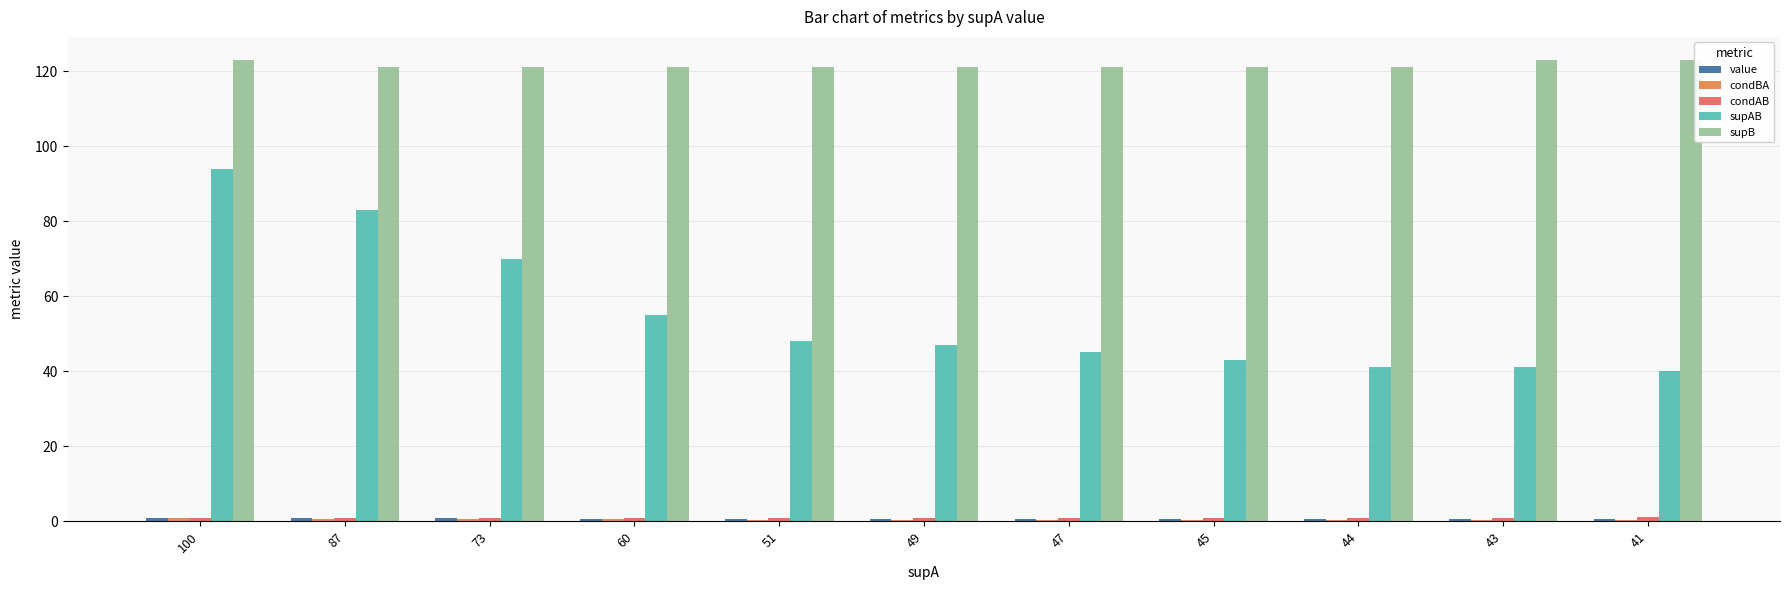

Read the value value at 51.

0.6